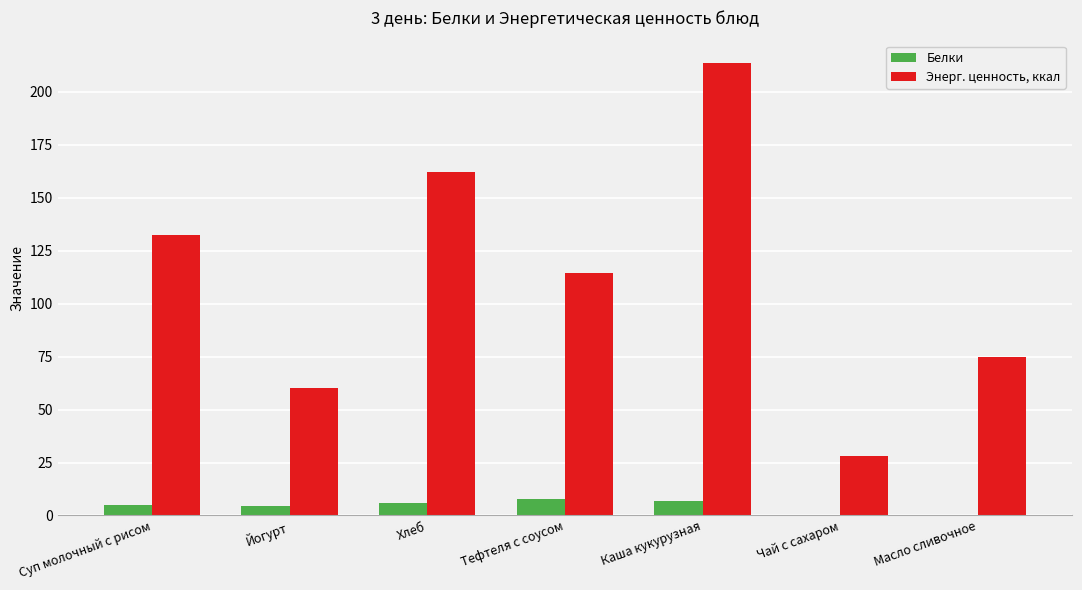

What is the maximum value shown in the chart?

213.6